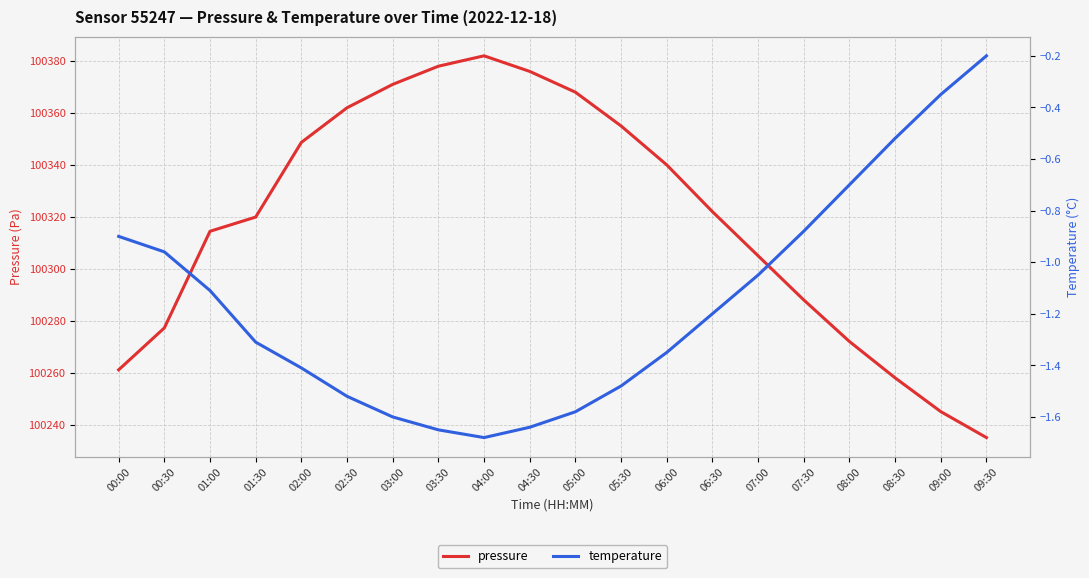

Where is the first local minimum for temperature?

04:00